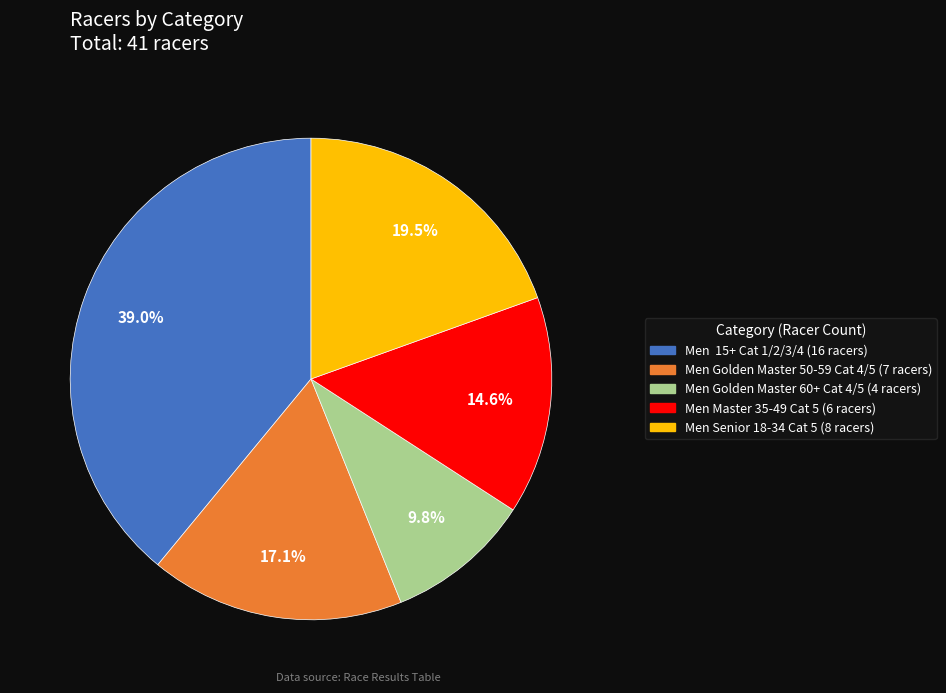

Rank the categories by value from lowest to highest.

Men Golden Master 60+ Cat 4/5, Men Master 35-49 Cat 5, Men Golden Master 50-59 Cat 4/5, Men Senior 18-34 Cat 5, Men 15+ Cat 1/2/3/4